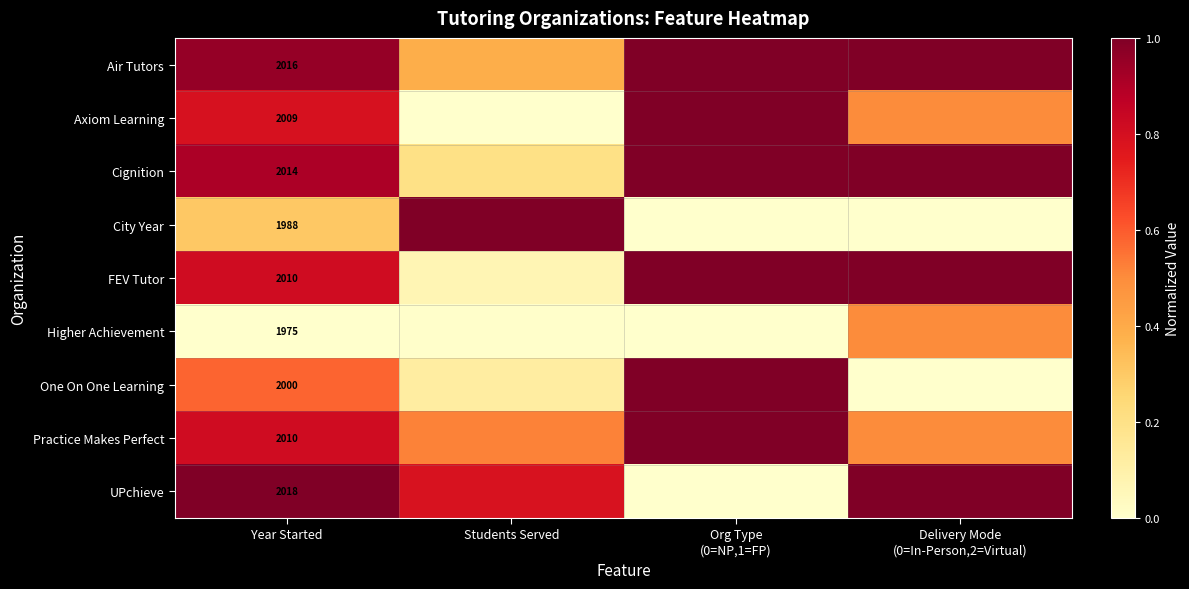

List the series in order of their peak value, highest first.

Air Tutors, Axiom Learning, Cignition, City Year, FEV Tutor, One On One Learning, Practice Makes Perfect, UPchieve, Higher Achievement